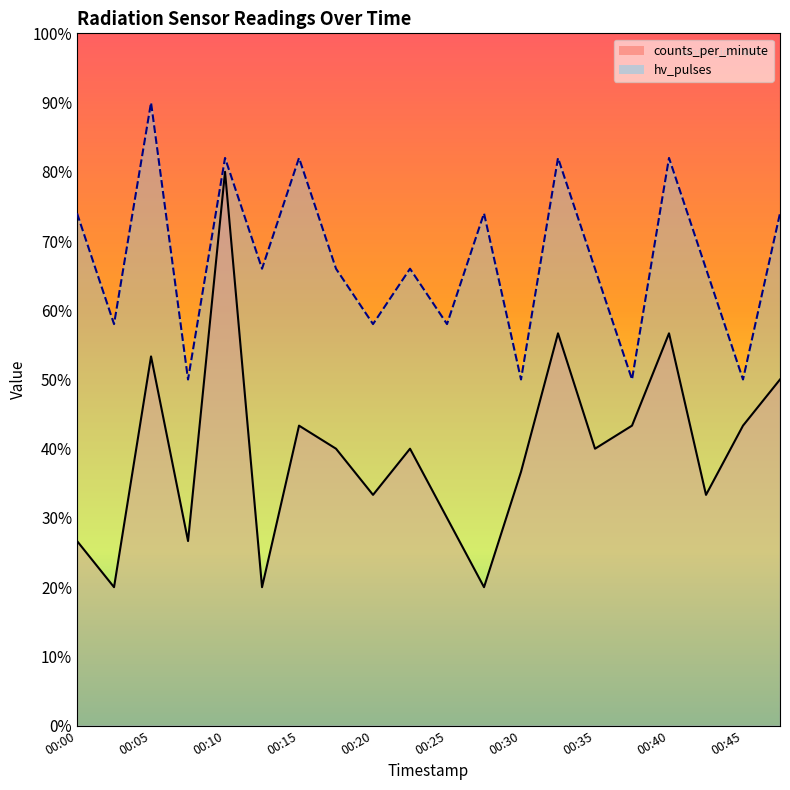

At 00:32, list the series in order from smallest to largest.

counts_per_minute, hv_pulses